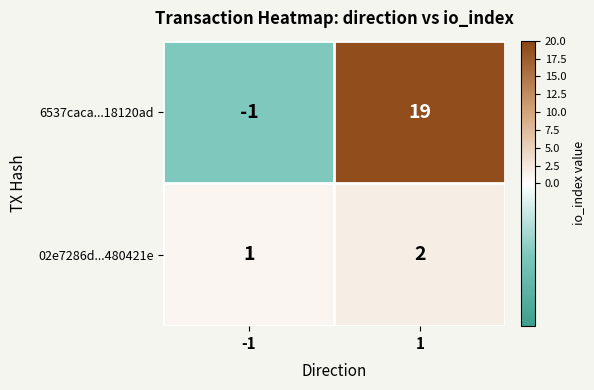

The value of 02e7286d...480421e at 1 is 2. True or false?

True